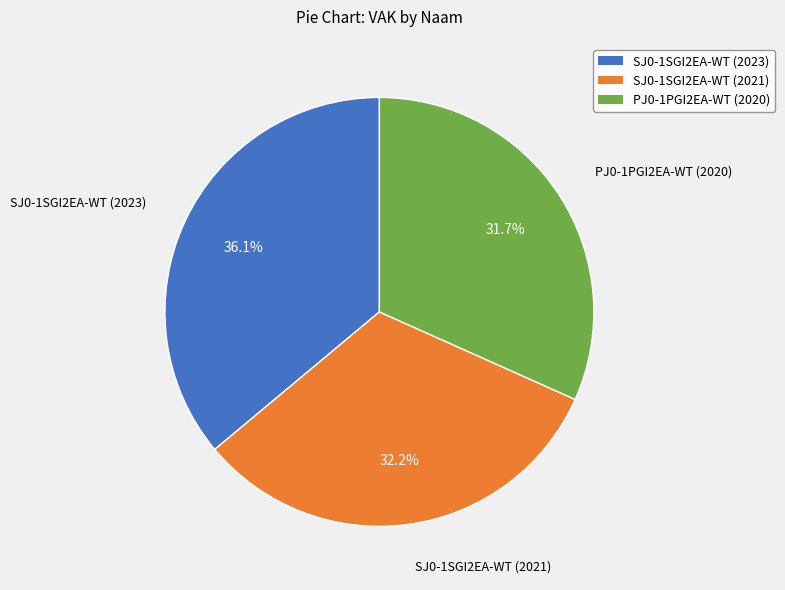

Which has a higher value, PJ0-1PGI2EA-WT (2020) or SJ0-1SGI2EA-WT (2023)?

SJ0-1SGI2EA-WT (2023)